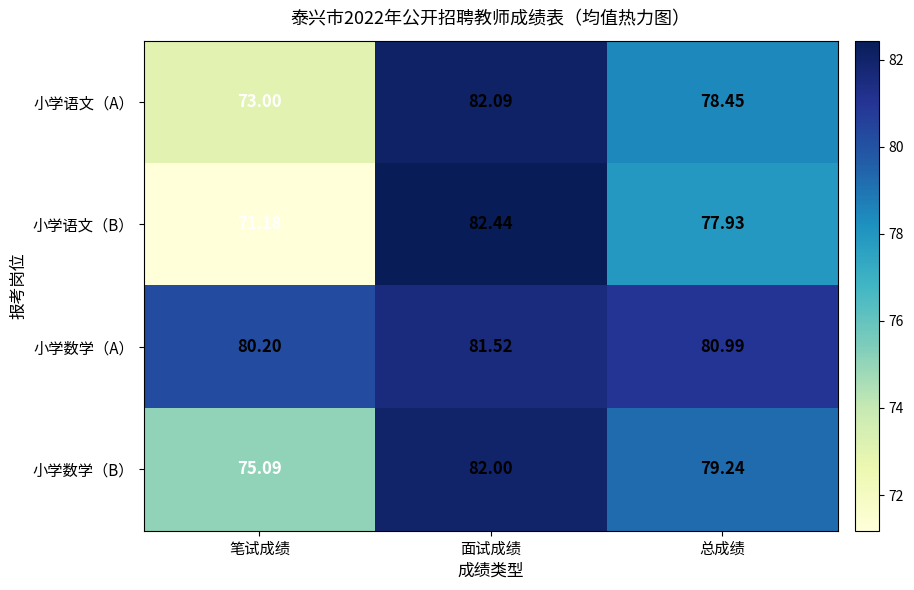

Where is 小学语文（A） nearest to the value 77?

总成绩